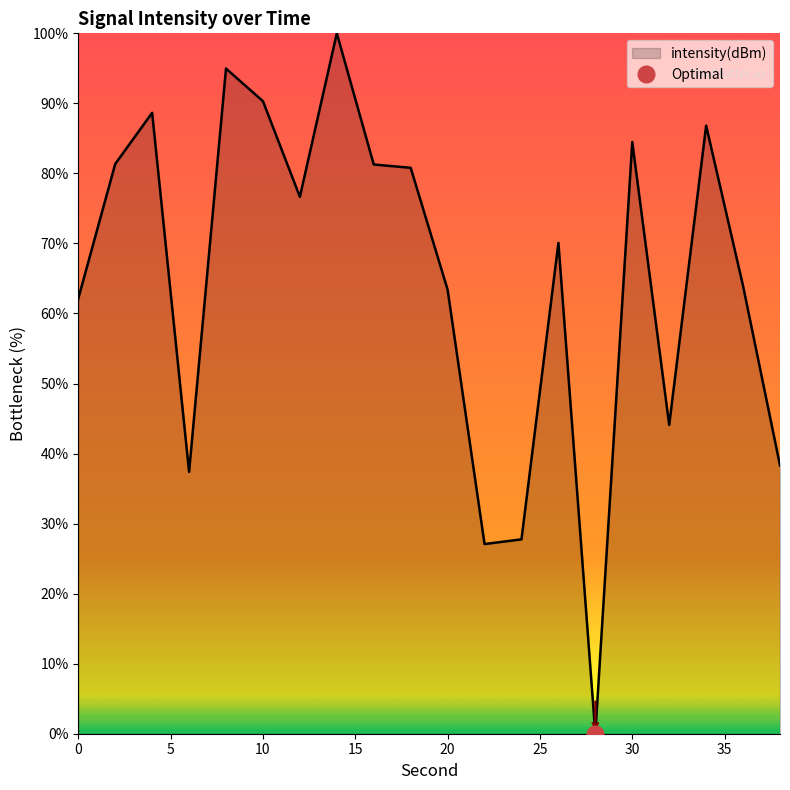

What is the value of the 12th point from the left?

27.1